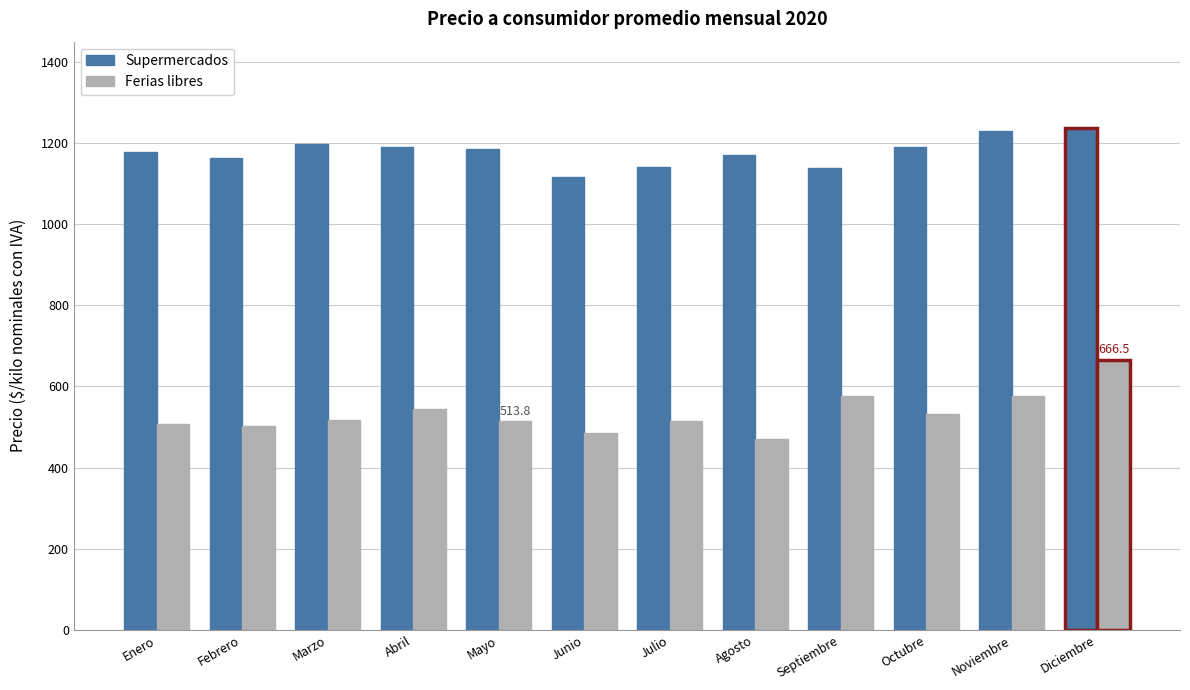

What is the sum of the Supermercados values at Diciembre and Septiembre?

2377.1